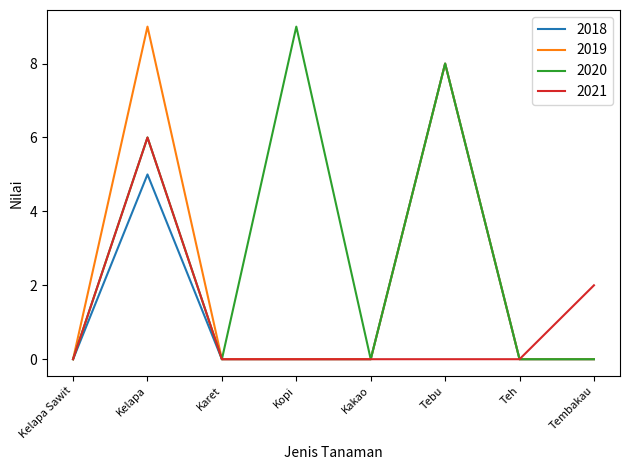

Reading right to left, extract all data points from this chart.

2018: 0	0	8	0	0	0	5	0
2019: 0	0	8	0	0	0	9	0
2020: 0	0	8	0	9	0	6	0
2021: 2	0	0	0	0	0	6	0